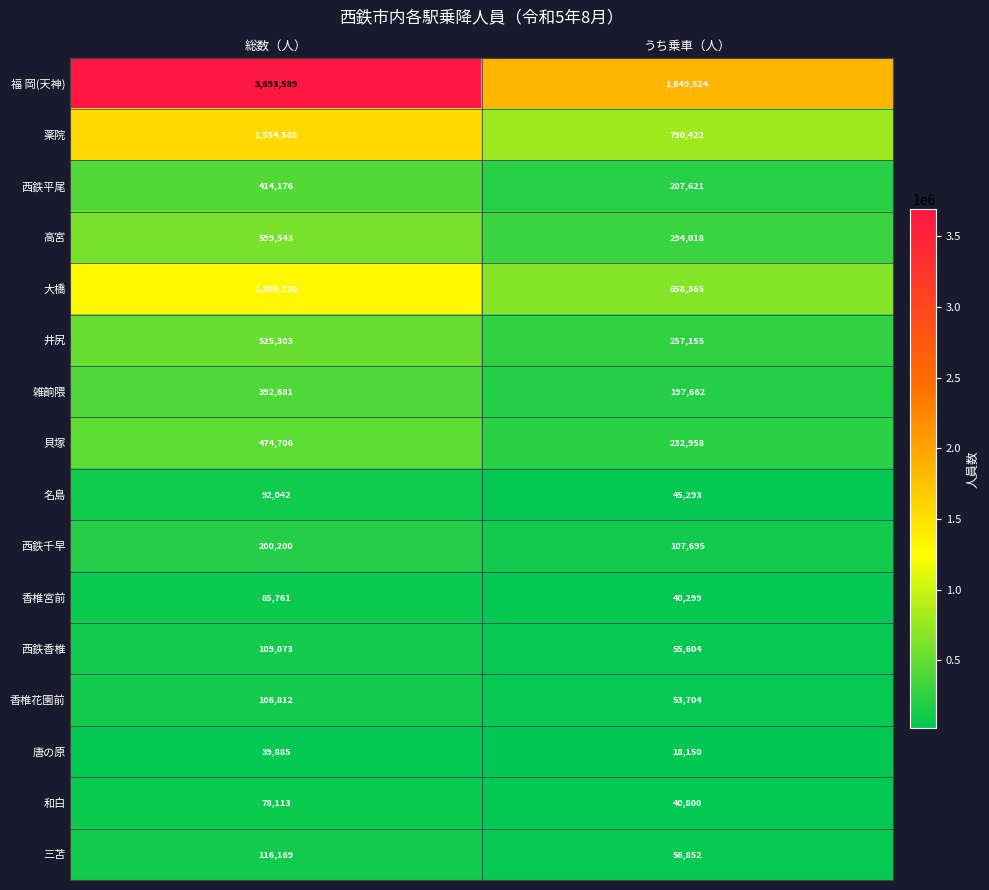

What is the average value of the 貝塚 series?

353832